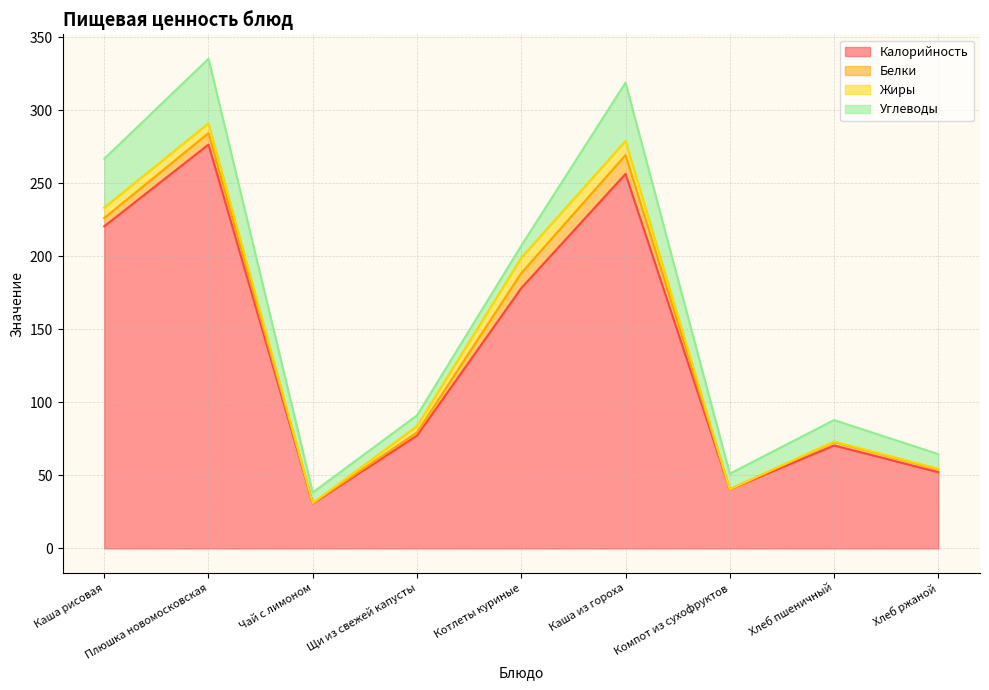

What is the total value across all series at Котлеты куриные?

207.3